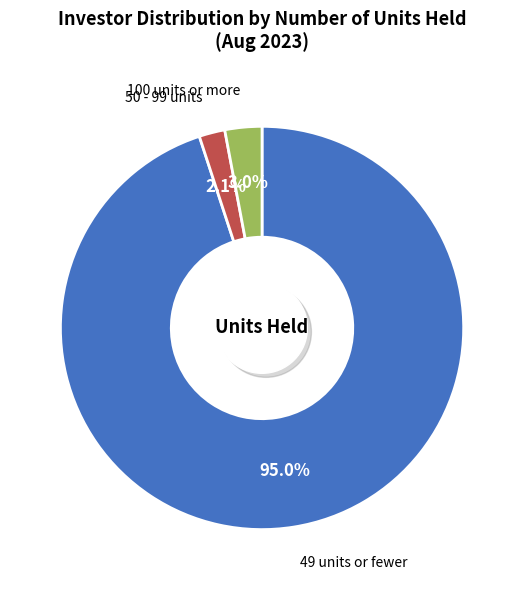

Is 49 units or fewer the majority of the pie?

Yes